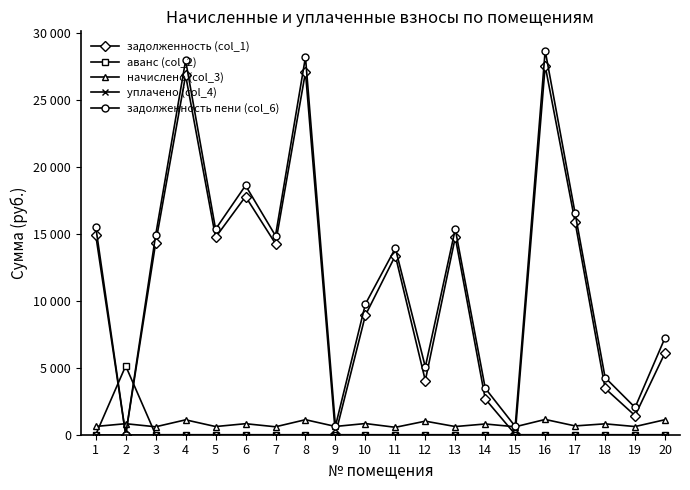

Which category has the lowest value in the уплачено (col_4) series?

1